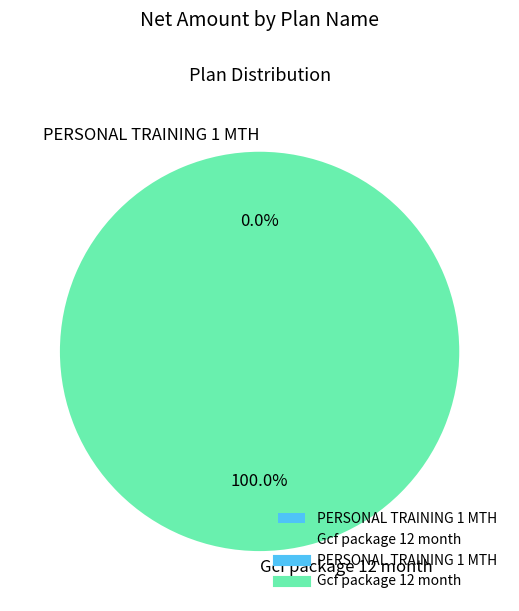

Is Gcf package 12 month the majority of the pie?

Yes